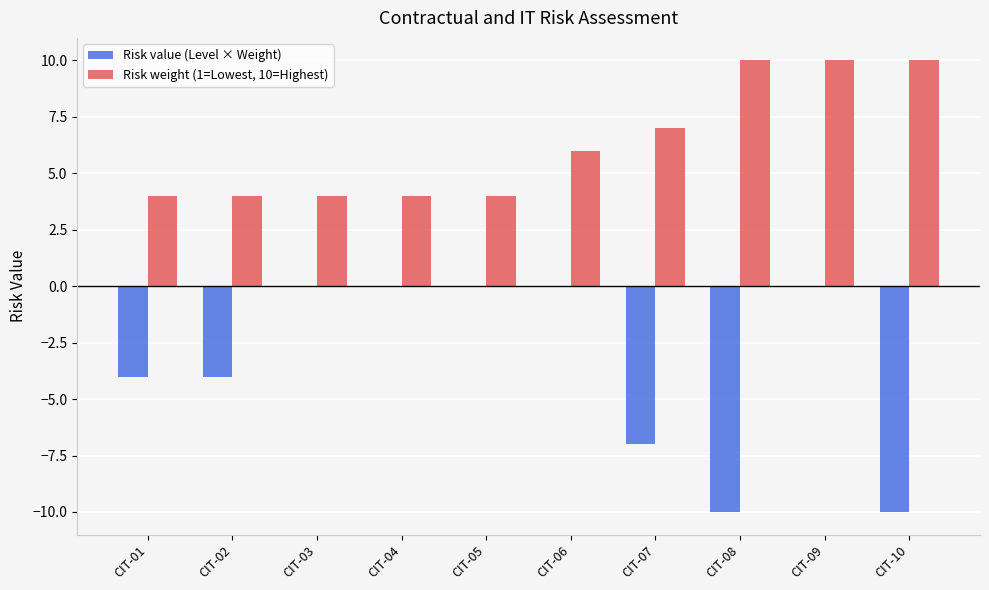

What is the spread (max minus min) of values at CIT-02?

8